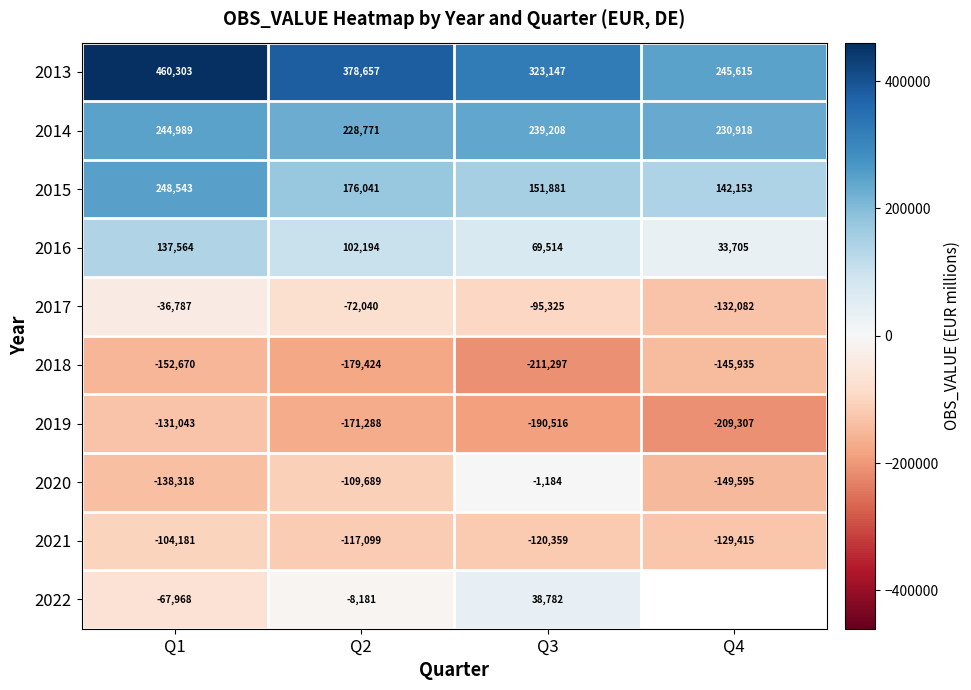

What is the sum of the 2021 values at Q4 and Q3?

-249774